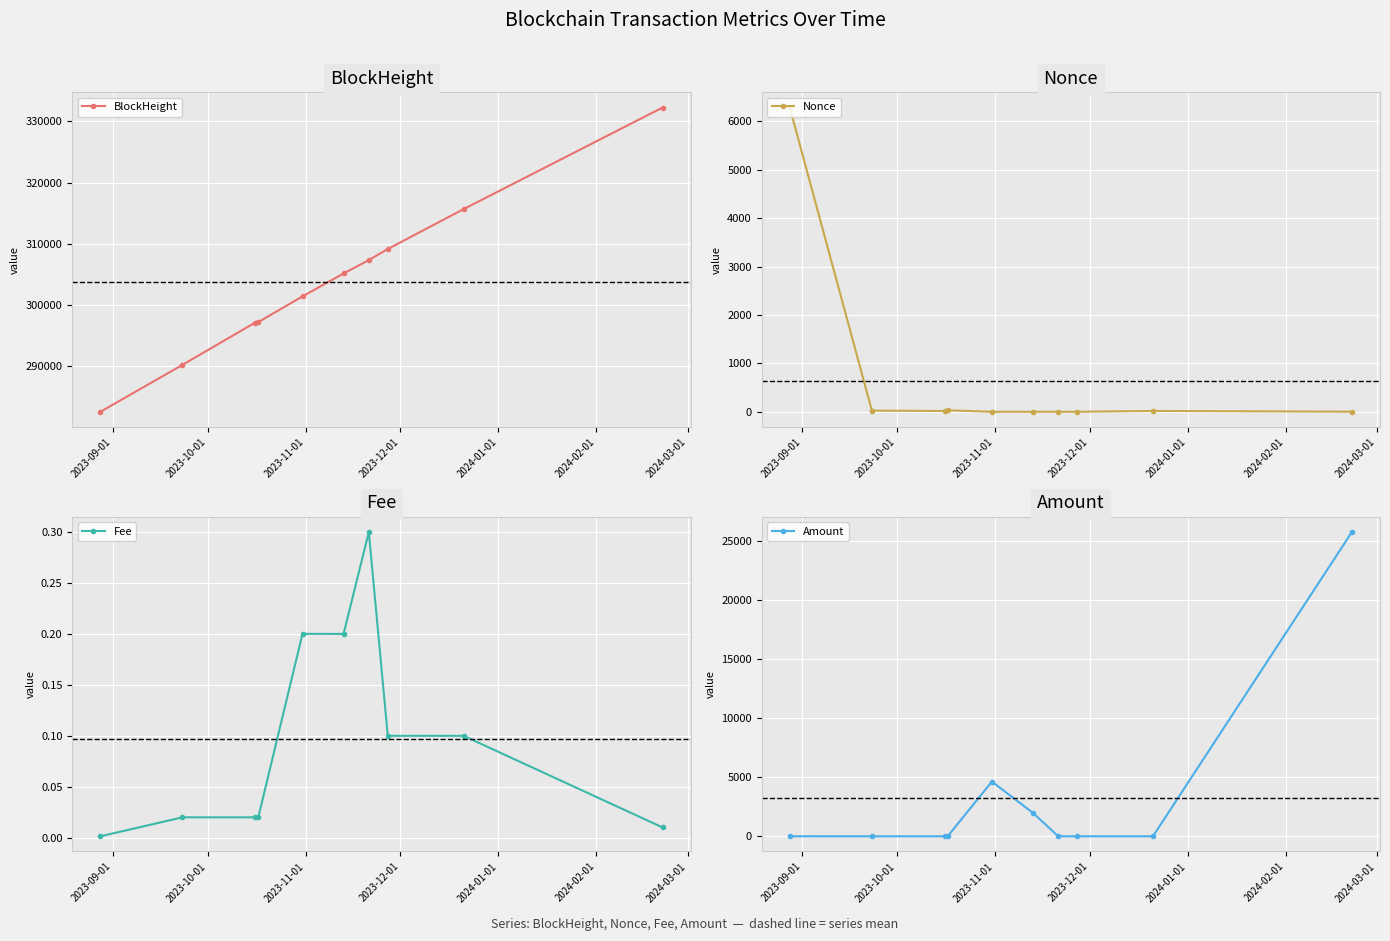

How many interior local peaks does the Amount series have?

1